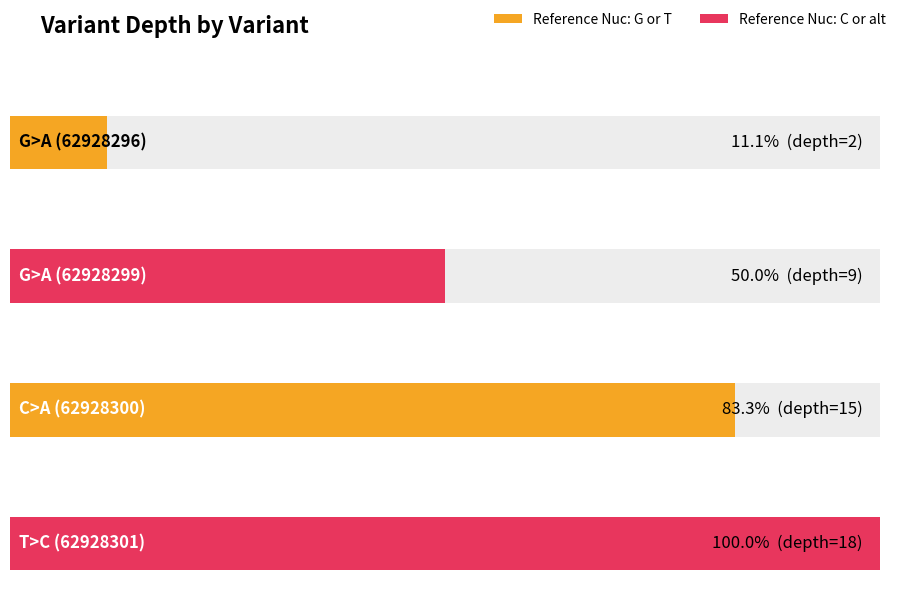

What is the label of the 4th bar from the right?

G>A (62928296)